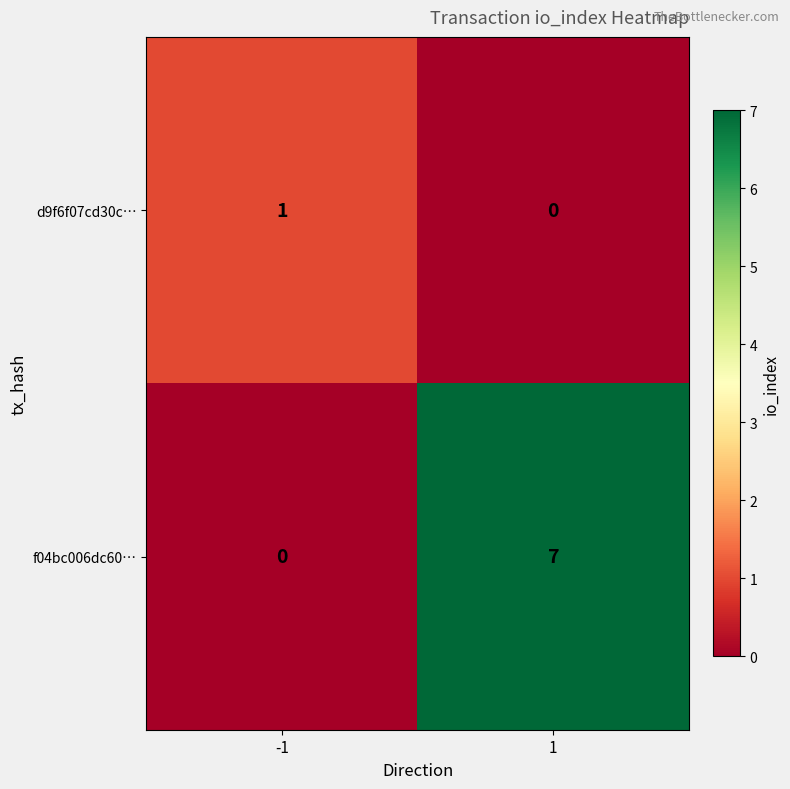

At which category is the sum across all series the highest?

1